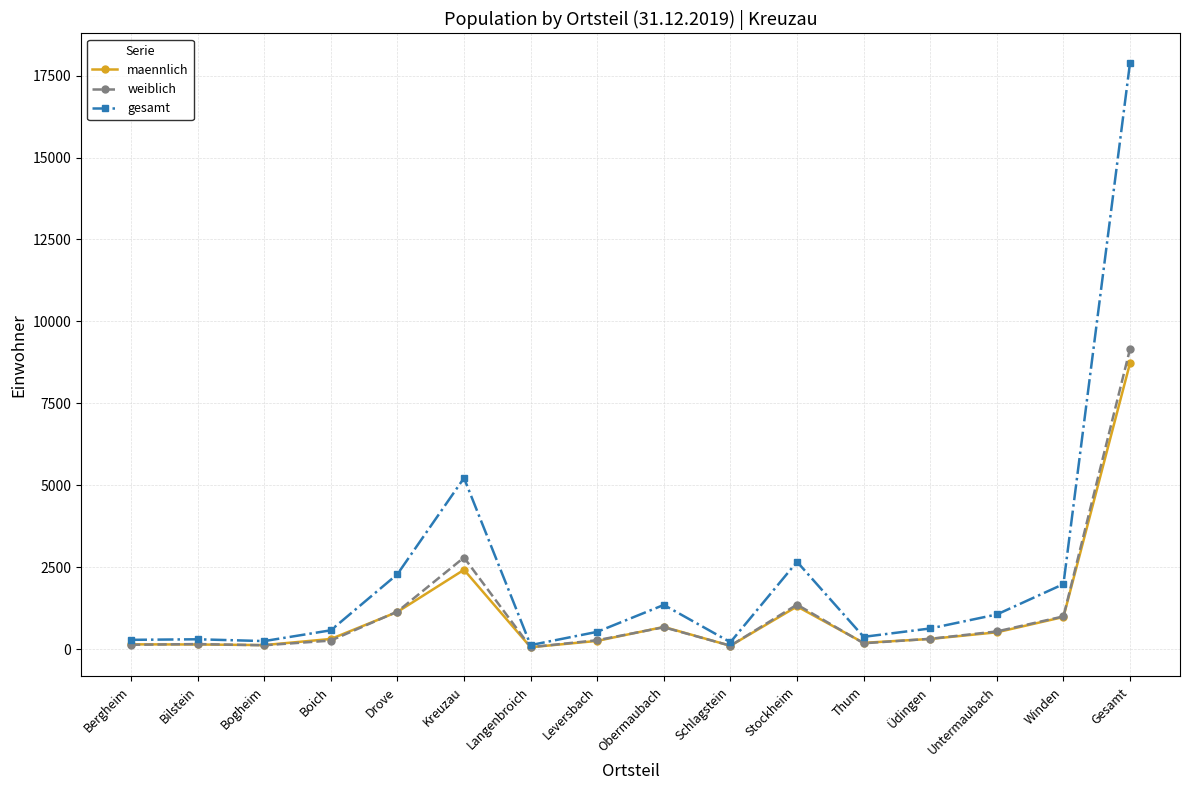

What is the spread (max minus min) of values at Gesamt?

9165